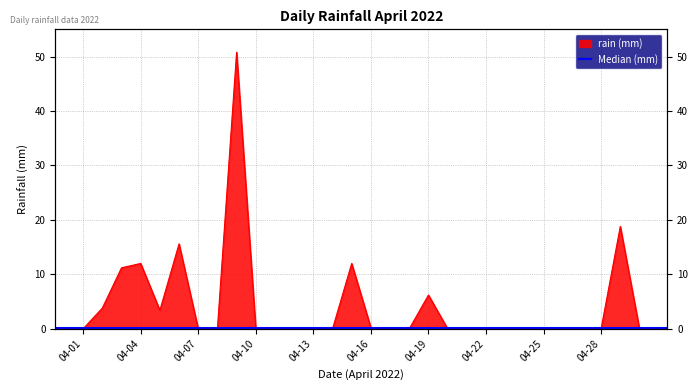

At which category does the chart reach its peak across all series?

2022-04-09